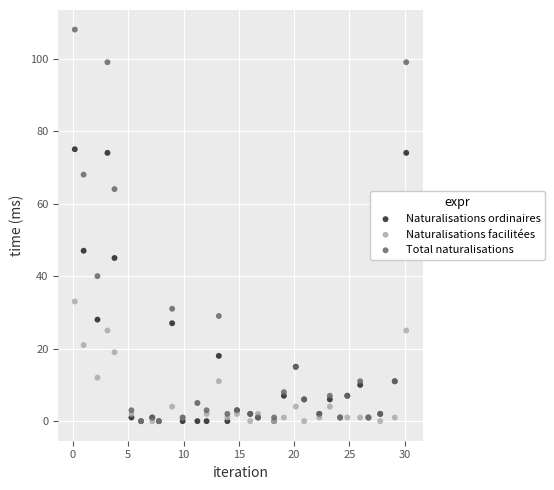

In the Total naturalisations series, what Y value is closest to 54?

64